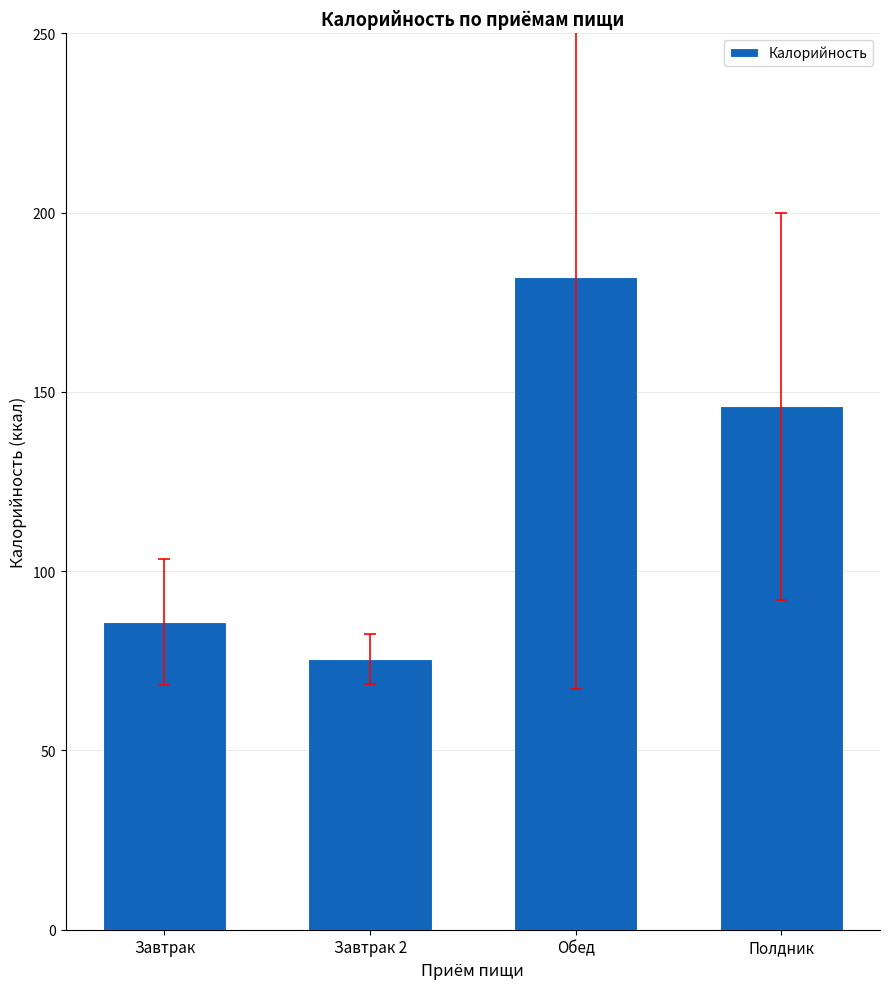

Reading right to left, extract all data points from this chart.

Полдник=146.0	Обед=182.0	Завтрак 2=75.6	Завтрак=85.8